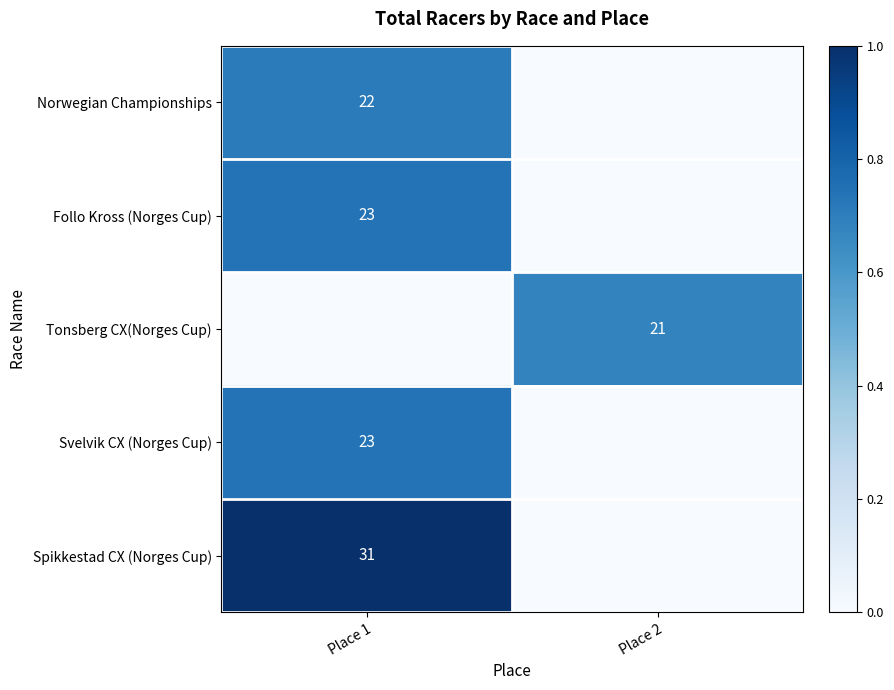

The Spikkestad CX (Norges Cup) series shows 50 at Place 1. True or false?

False